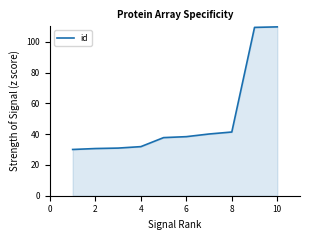

What is the minimum value shown in the chart?

30.0